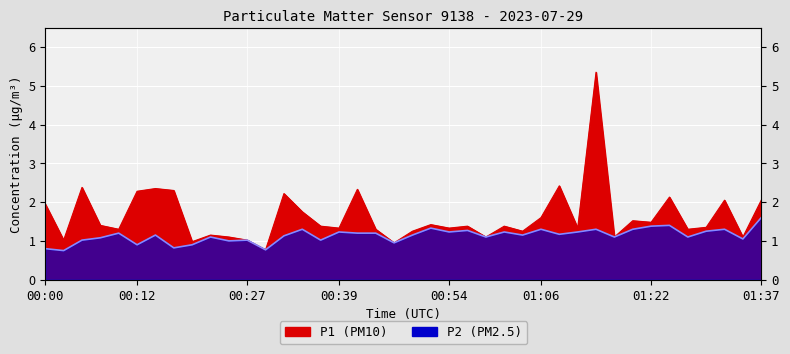

List the labels in order of P1 value, largest first.

01:14, 01:09, 00:05, 00:15, 00:42, 00:17, 00:12, 00:32, 01:24, 01:32, 01:37, 00:00, 00:34, 01:06, 01:19, 01:22, 00:52, 00:07, 00:37, 00:57, 01:02, 01:29, 00:39, 00:54, 01:12, 00:10, 00:44, 01:27, 00:49, 01:04, 00:22, 00:25, 00:59, 01:17, 01:35, 00:03, 00:27, 00:20, 00:47, 00:30